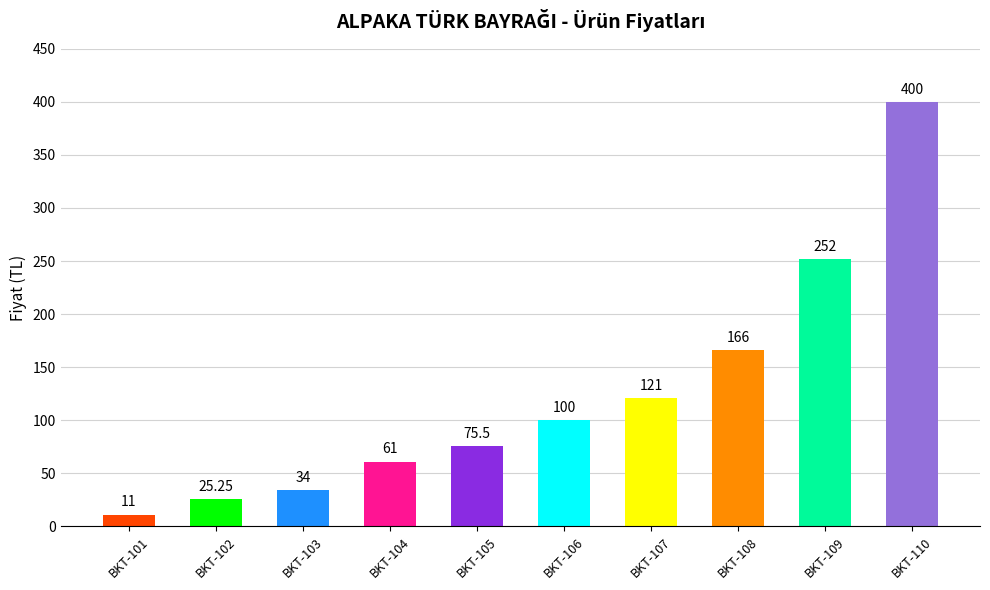

The value at BKT-108 is 271.1. True or false?

False